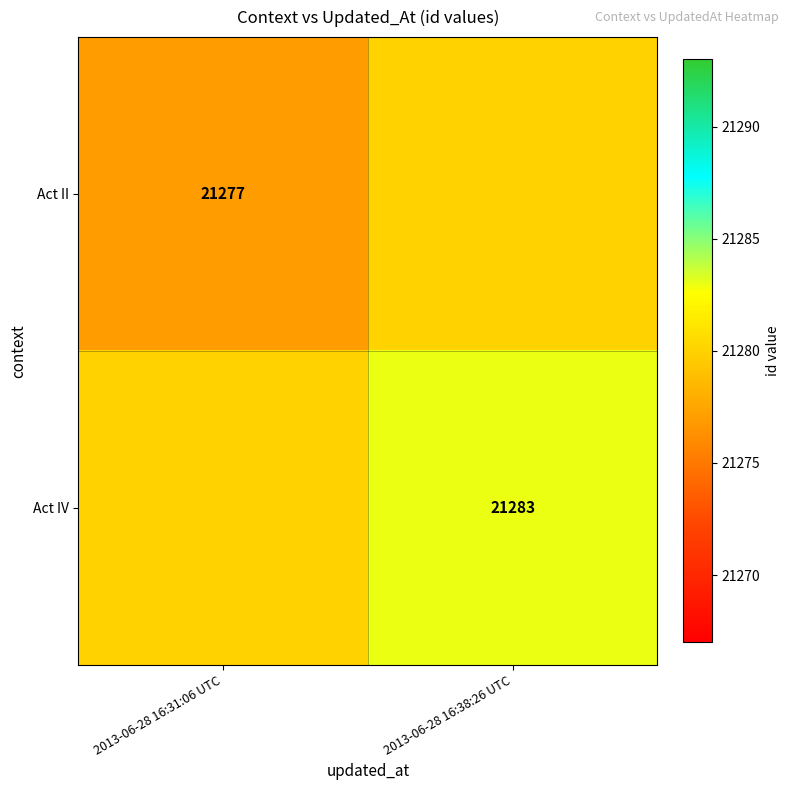

At how many categories does at least one series exceed 21277?

2